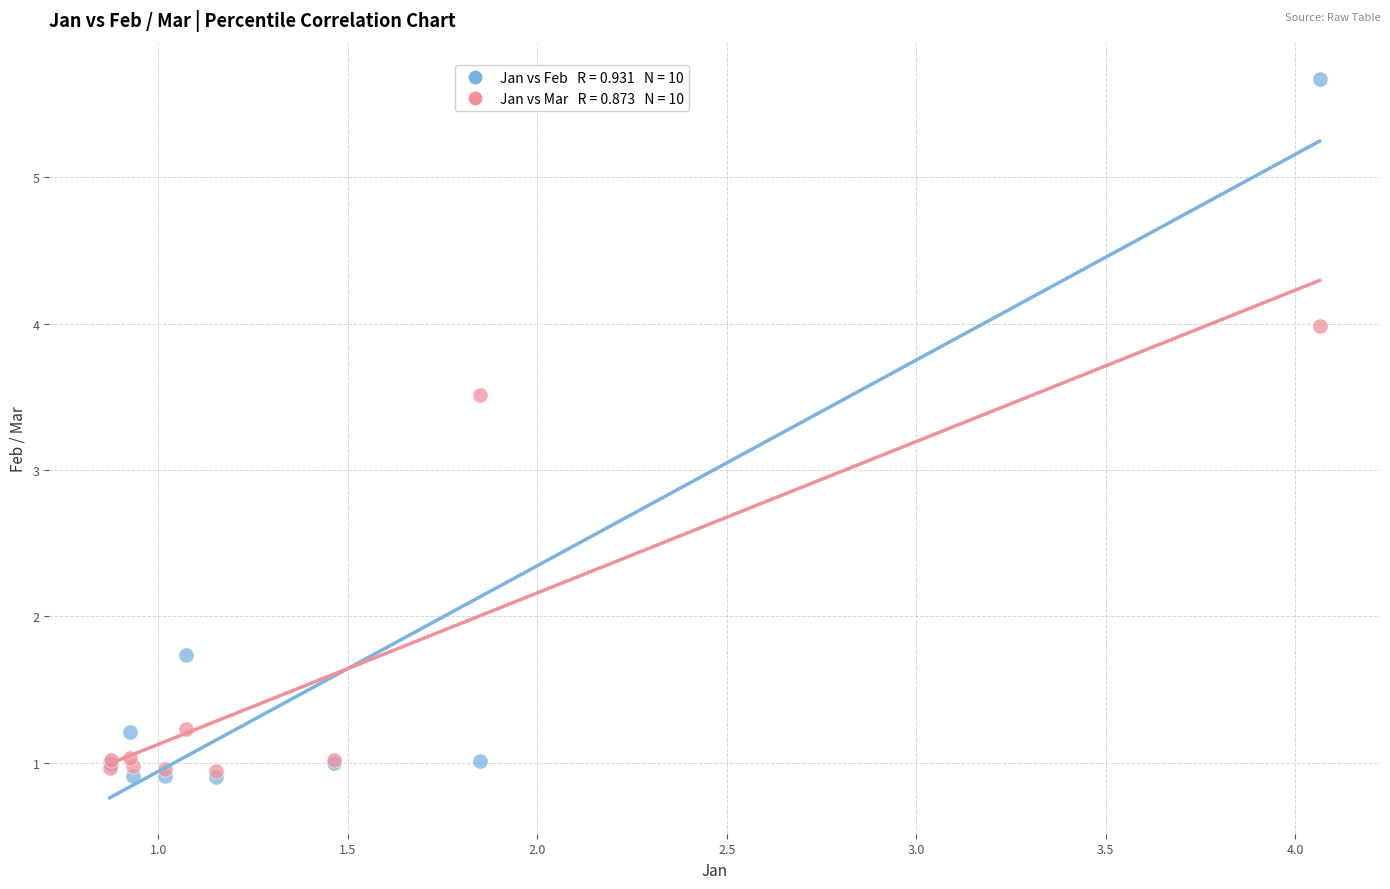

Across all series, what Y value is closest to 3?

3.5